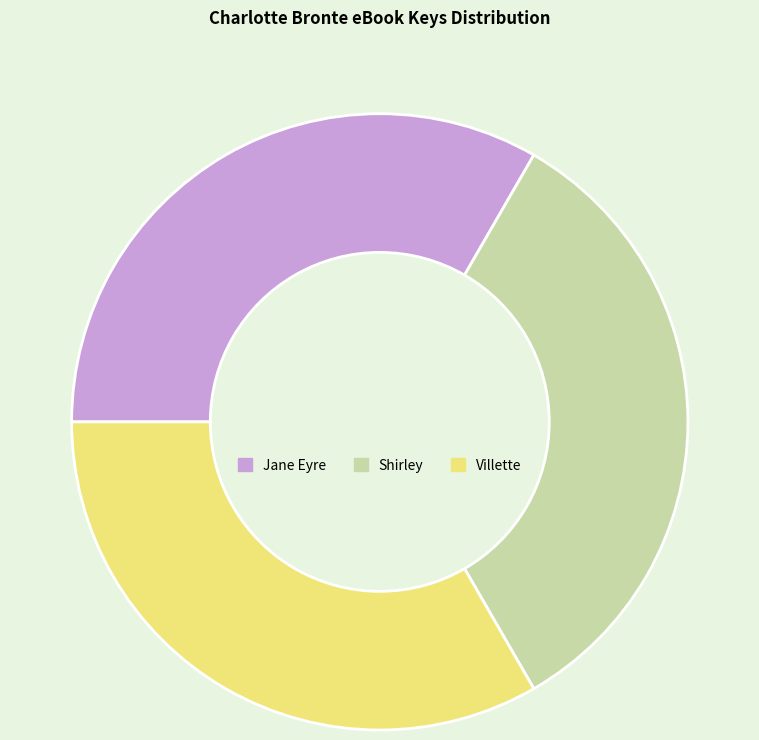

Is there a majority slice in this chart?

No